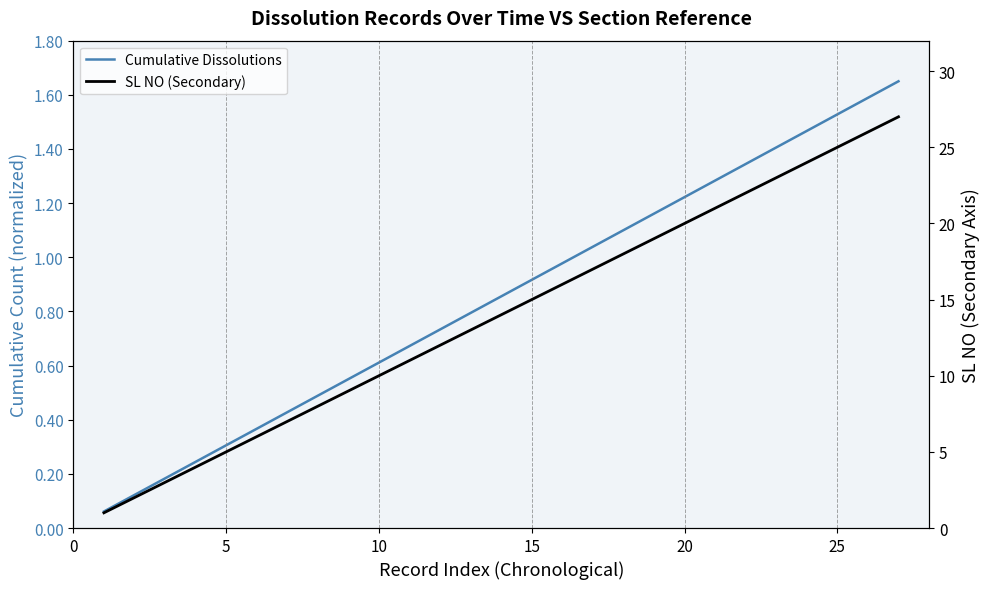

Which series has the widest spread of values?

SL NO (Secondary)